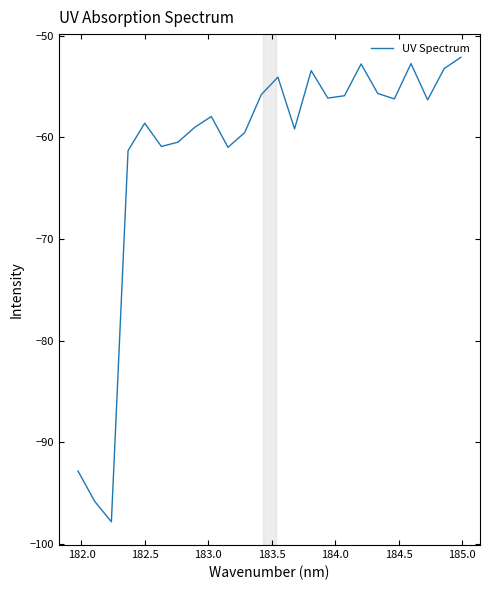

True or false: there are more than 1 points higher than both neighbors.

True